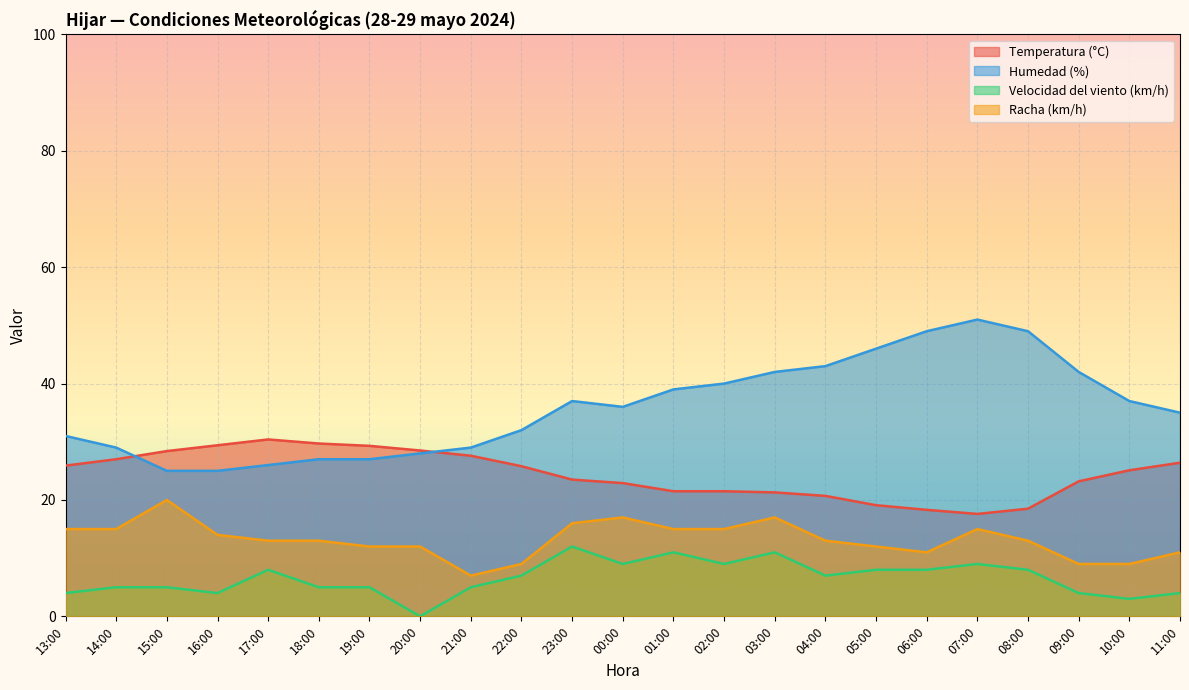

At which label does Temperatura (°C) first exceed 25?

13:00